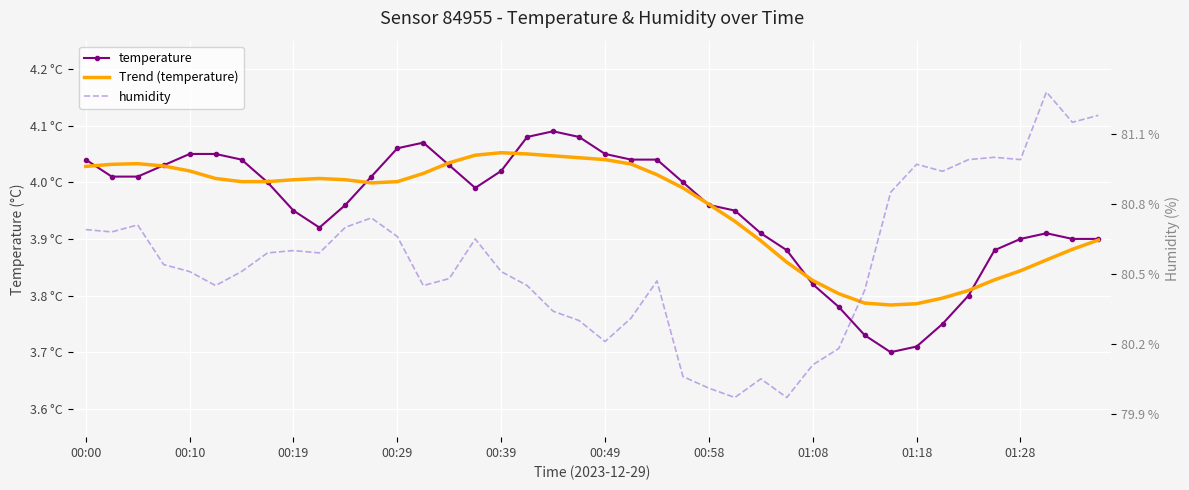

The value of temperature at 00:19 is 4.0. True or false?

True